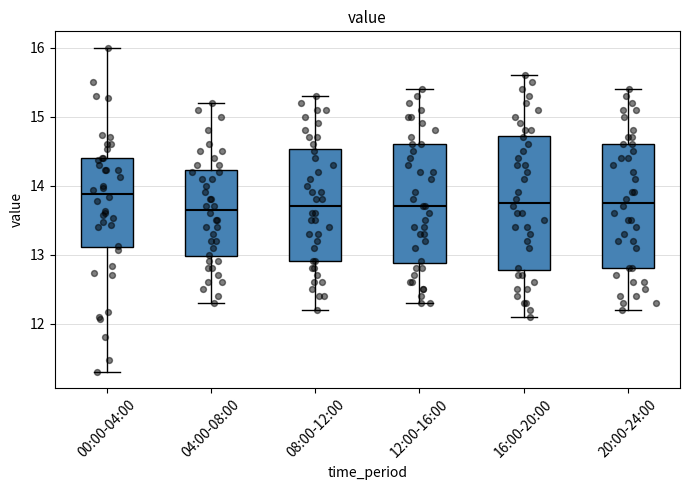

Which box is the tallest, from its lower edge to its upper edge?

16:00-20:00